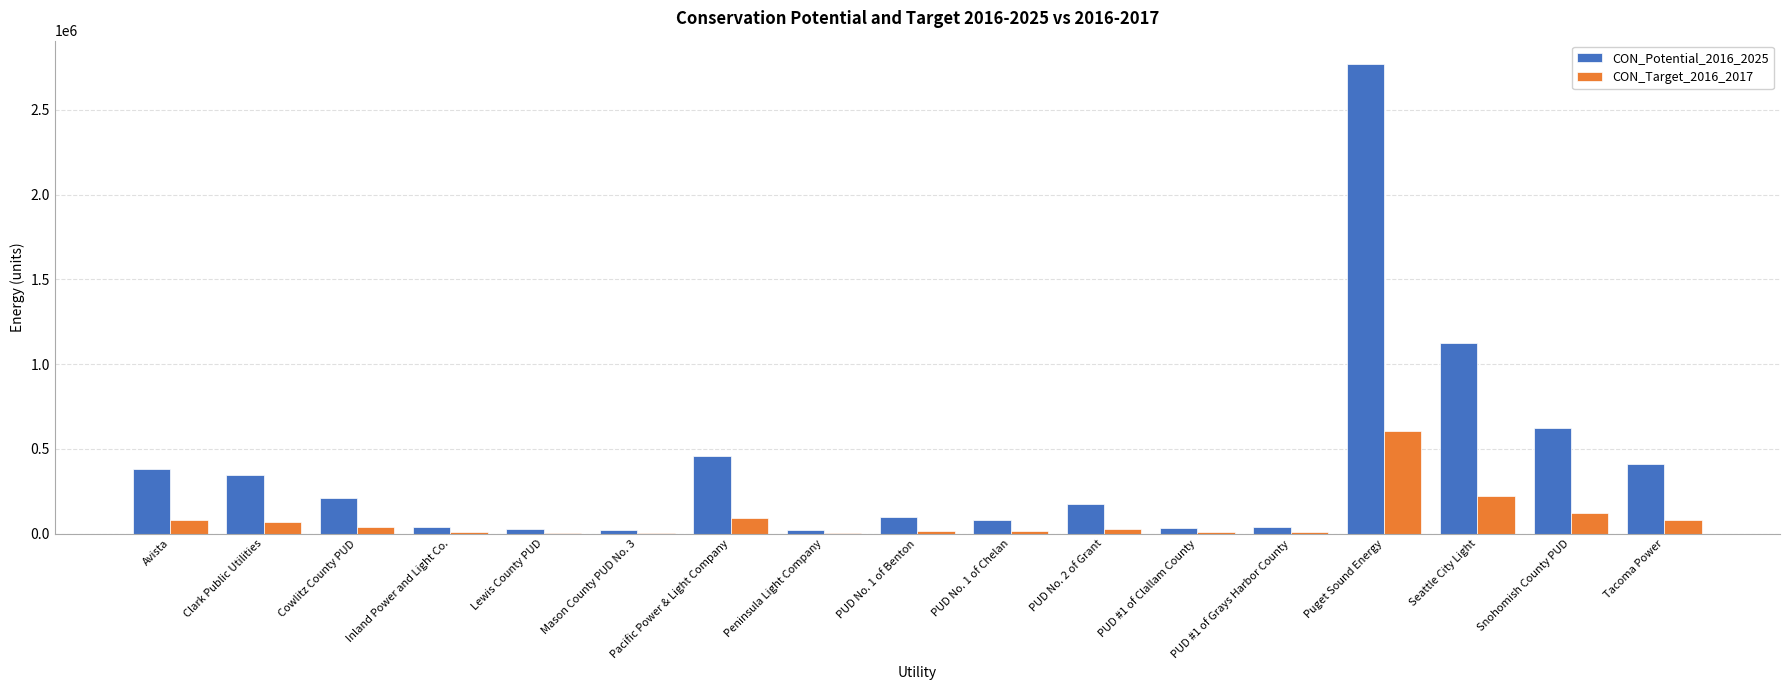

What is the sum of all CON_Potential_2016_2025 values?

6853938.1